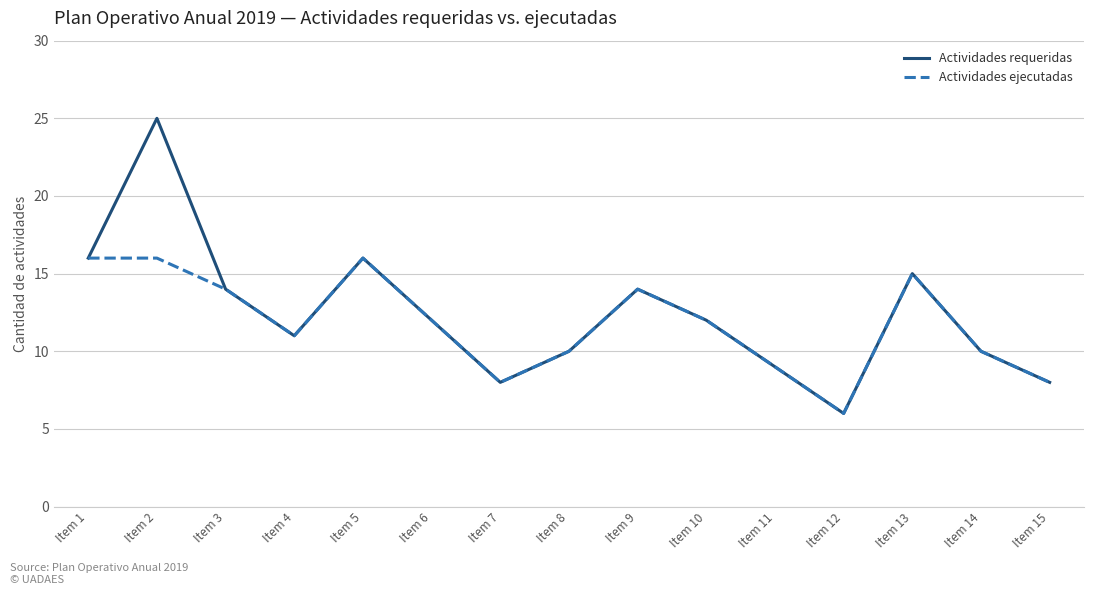

Which series has the largest range (max minus min)?

Actividades requeridas